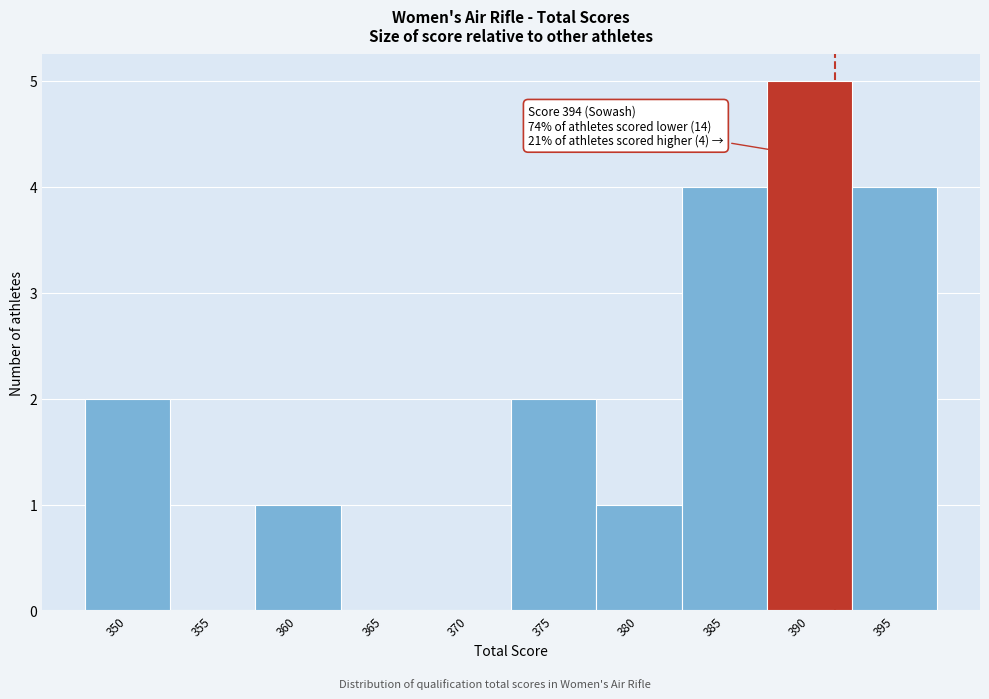

Reading right to left, list all the values displayed in this chart.

395=4	390=5	385=4	380=1	375=2	370=0	365=0	360=1	355=0	350=2